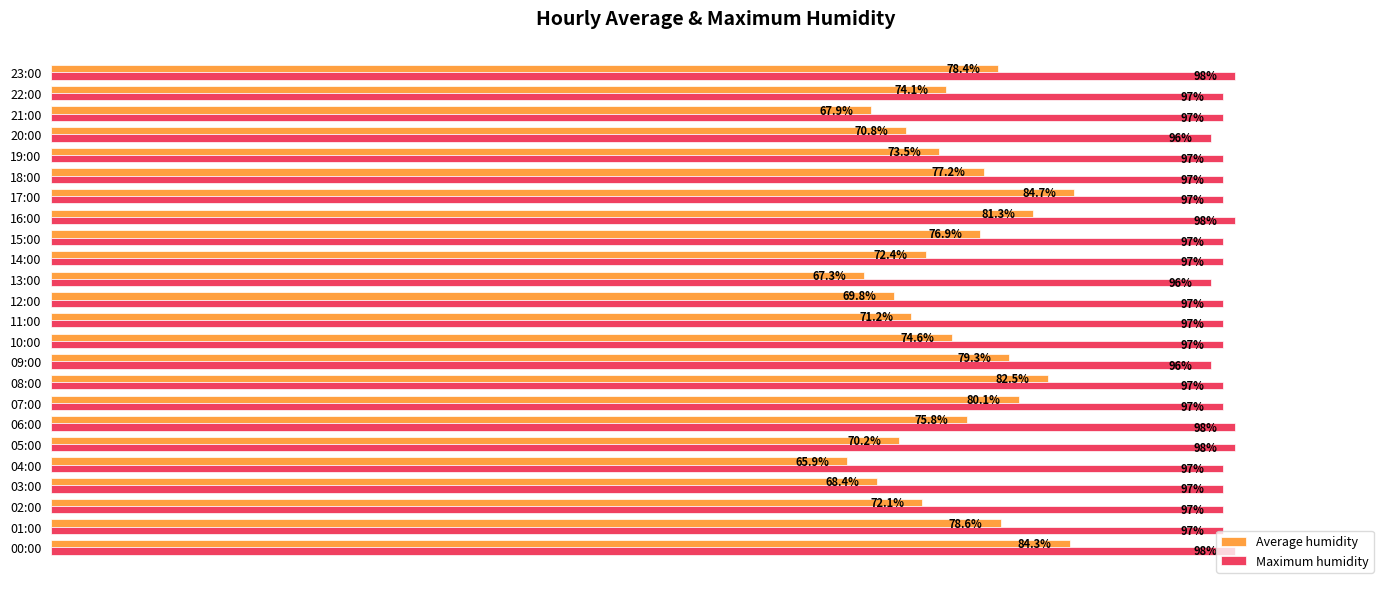

Is the value of Average humidity at 12:00 greater than the value of Maximum humidity at 08:00?

No